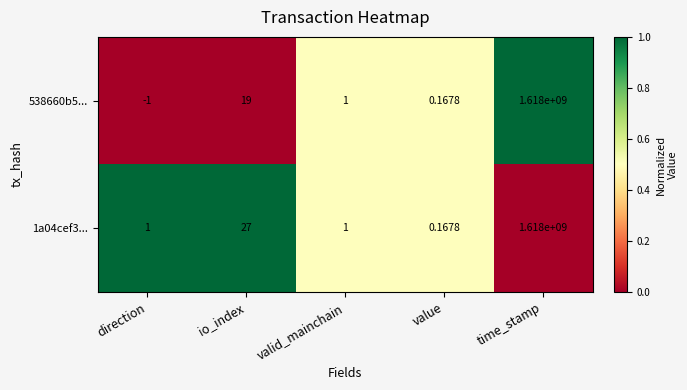

At which label is 538660b5... closest to 808999999?

io_index